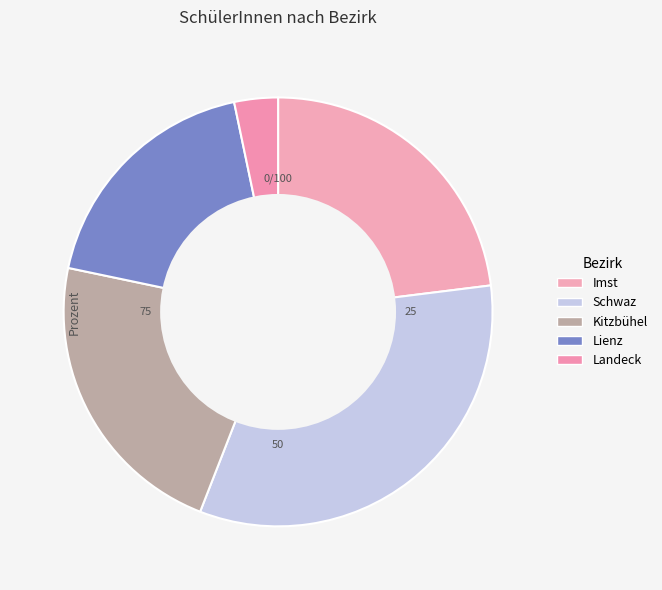

Which slice is the smallest?

Landeck